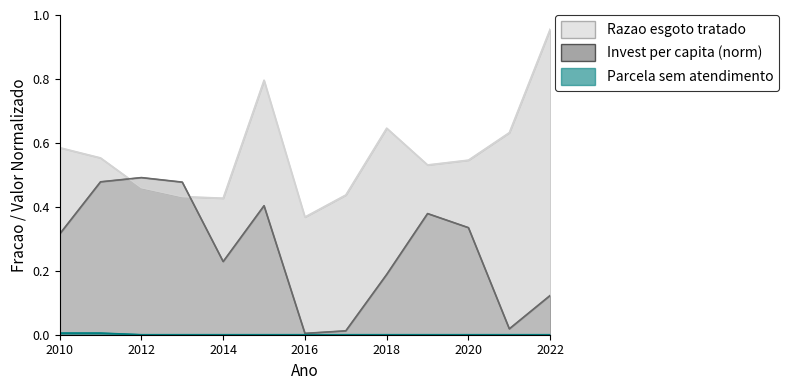

What is the value of the Razao esgoto tratado point at the 10th from the left?

0.5